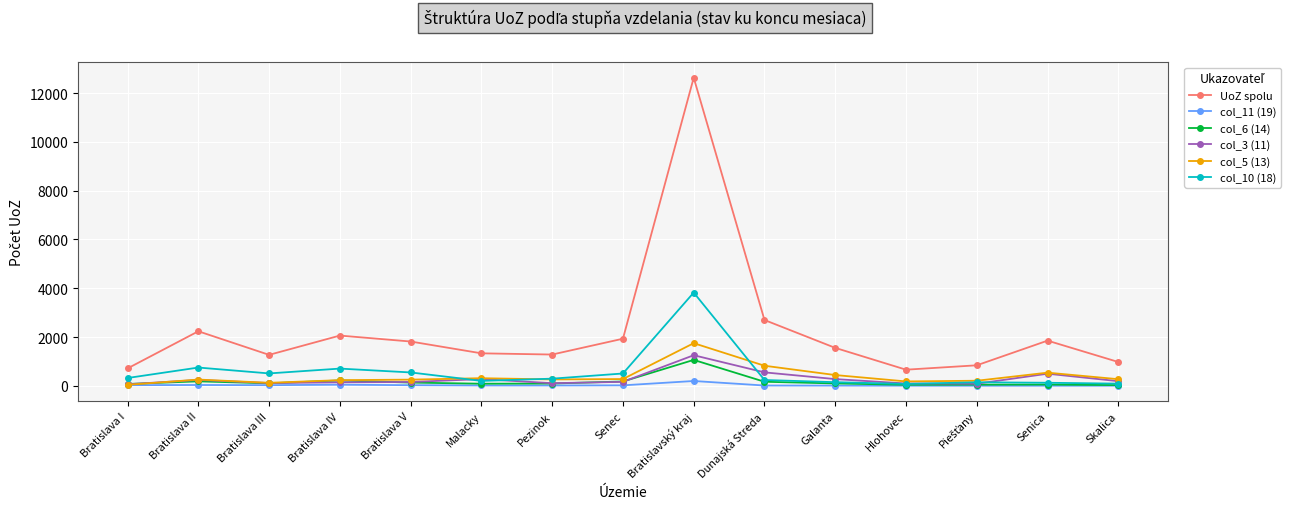

The UoZ spolu series shows 1815 at Bratislava V. True or false?

True